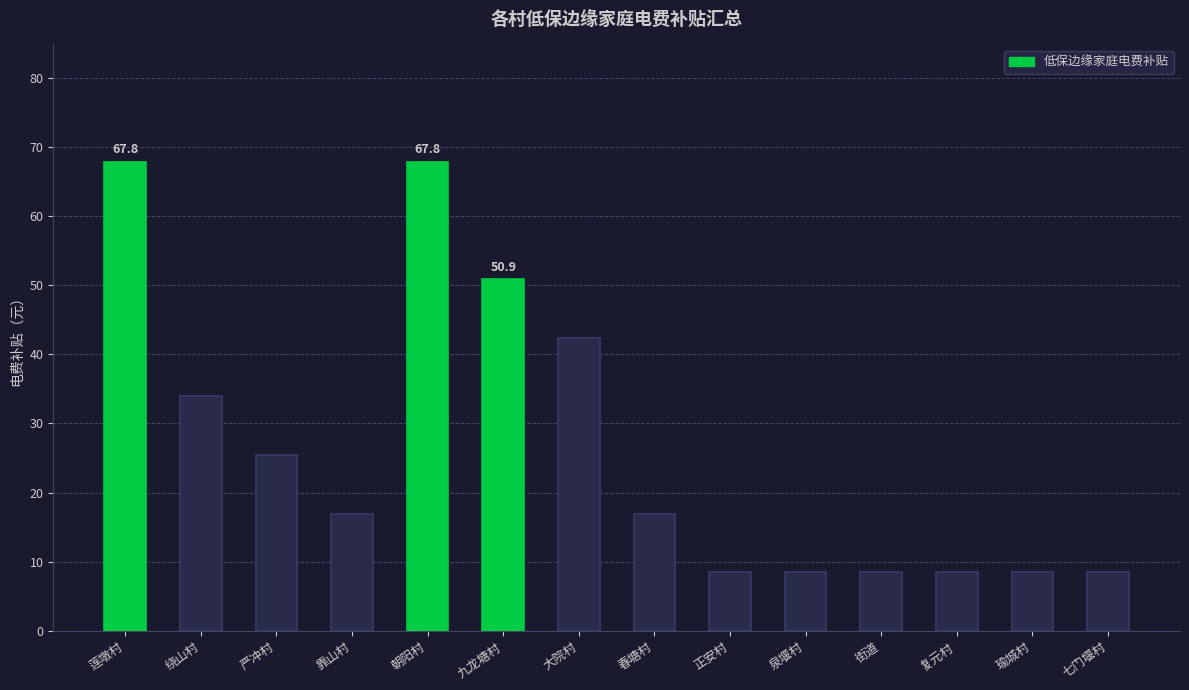

Read the value at 瑜城村.

8.5